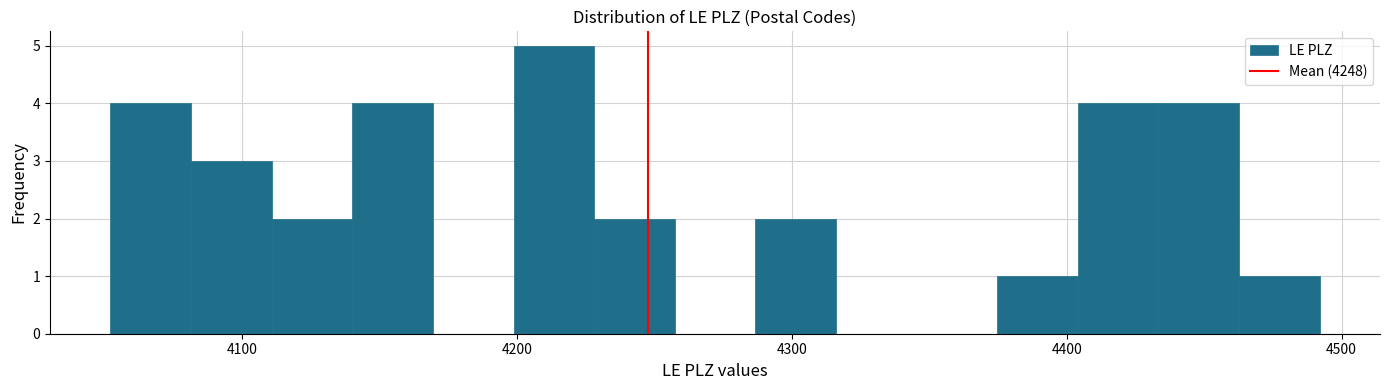

Read against the x-axis, roughly where is the centre of the tallest bar?

4210